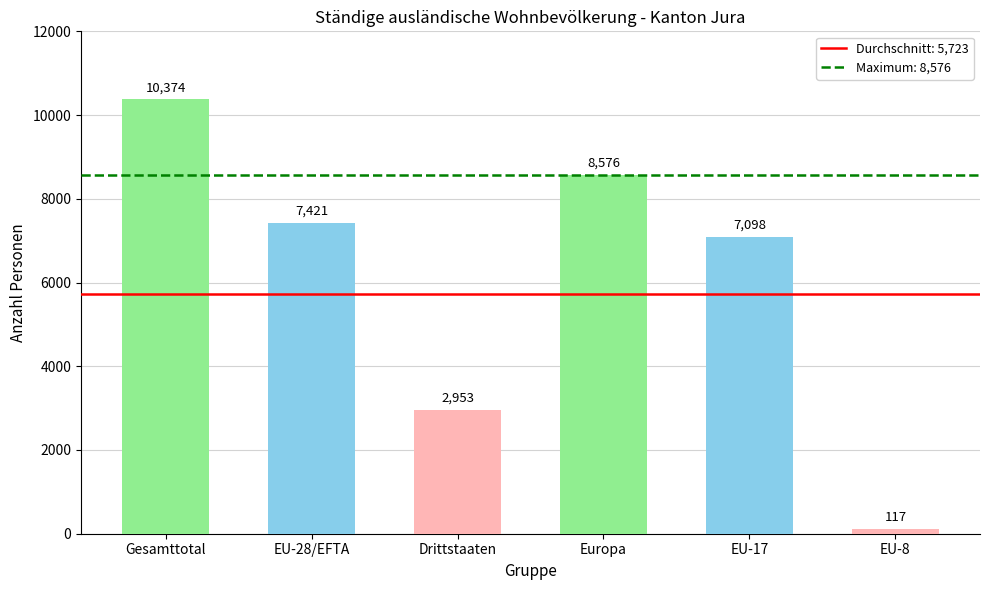

True or false: the data shows 4206 at EU-17.

False